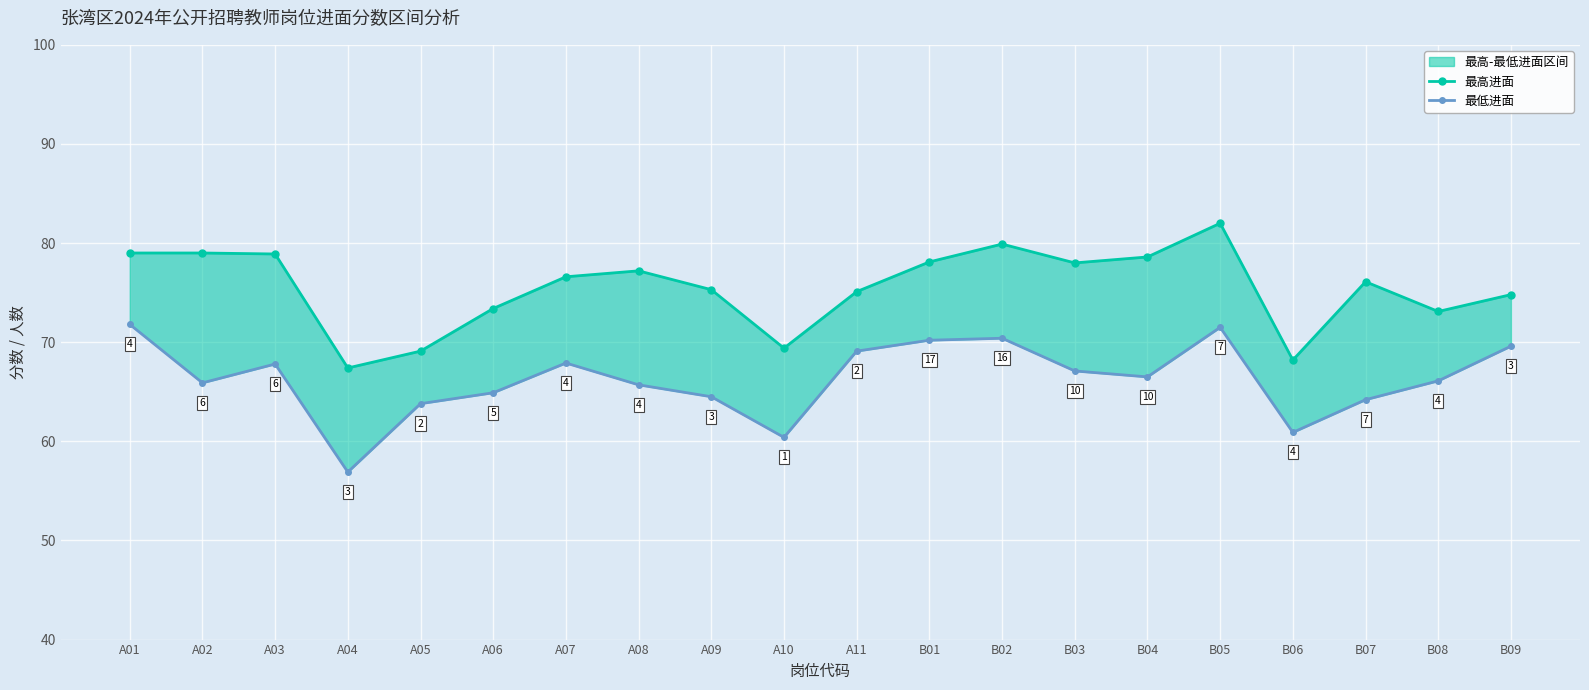

Between A07 and A05, which is larger?

A07